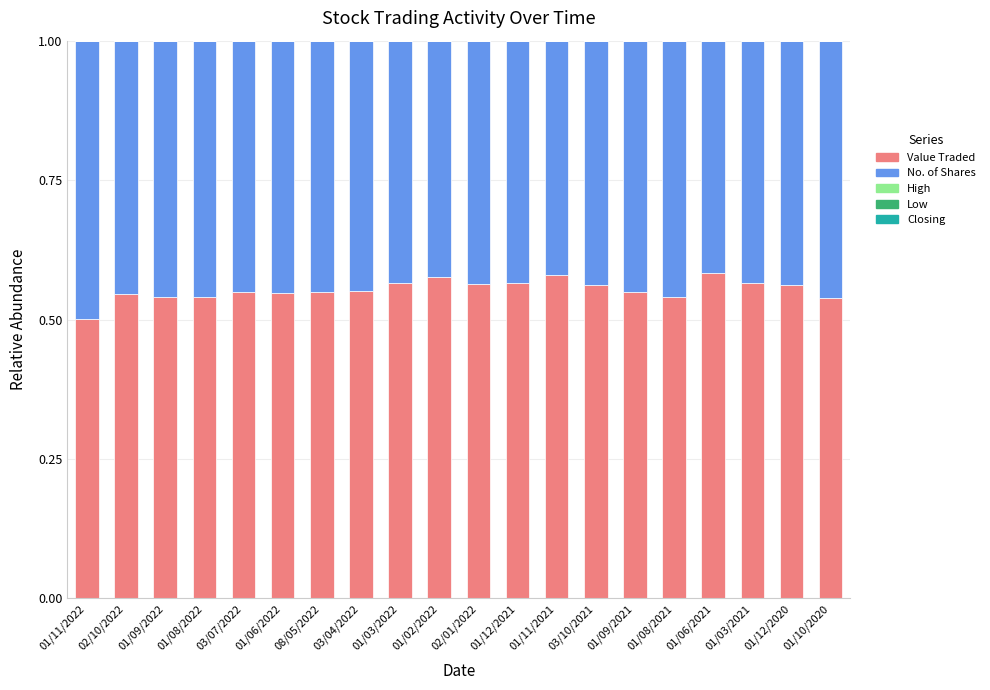

What is the sum of all Value Traded values?

11.1